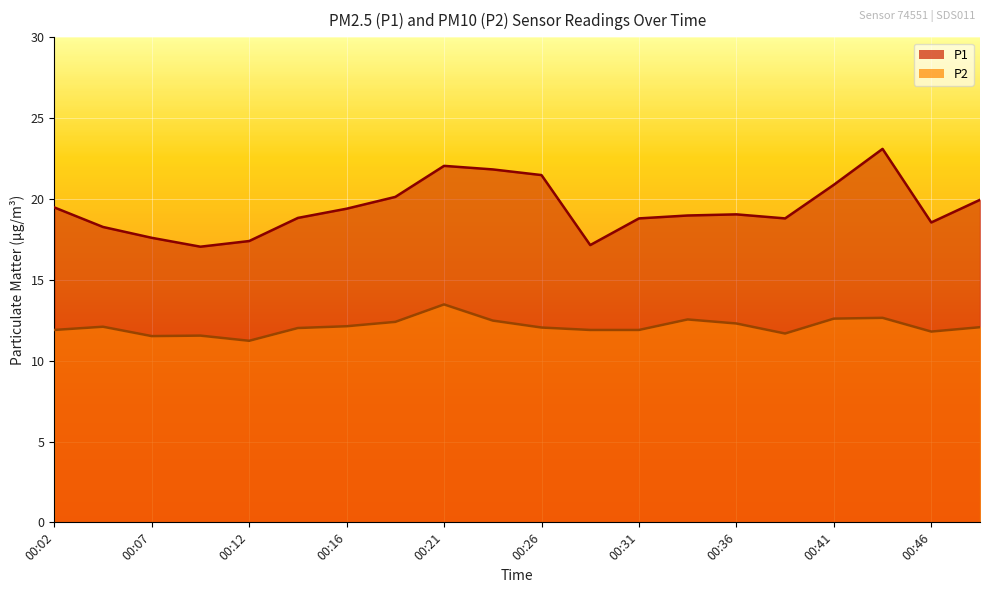

What are all the series names shown in the legend?

P1, P2